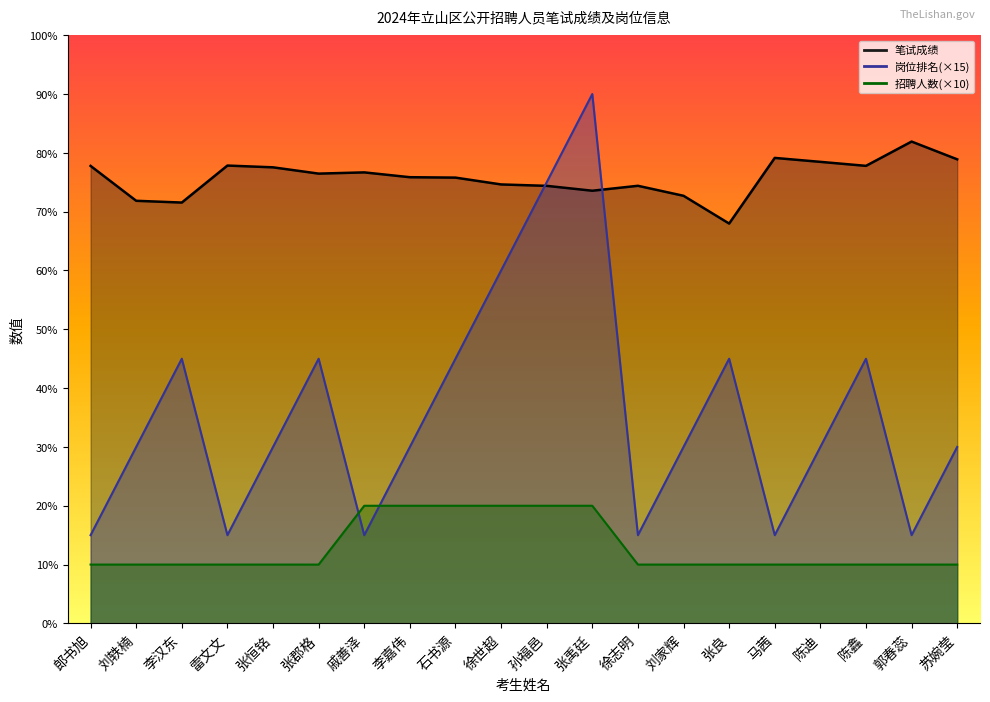

Which series has the largest total across all categories?

笔试成绩